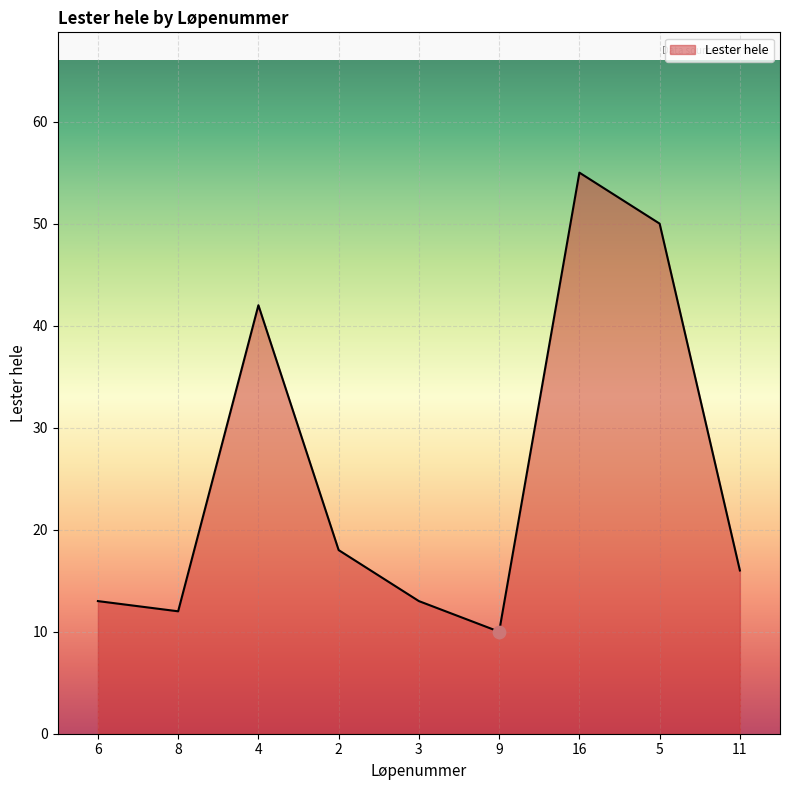

What is the change in value from 4 to 3?

-29